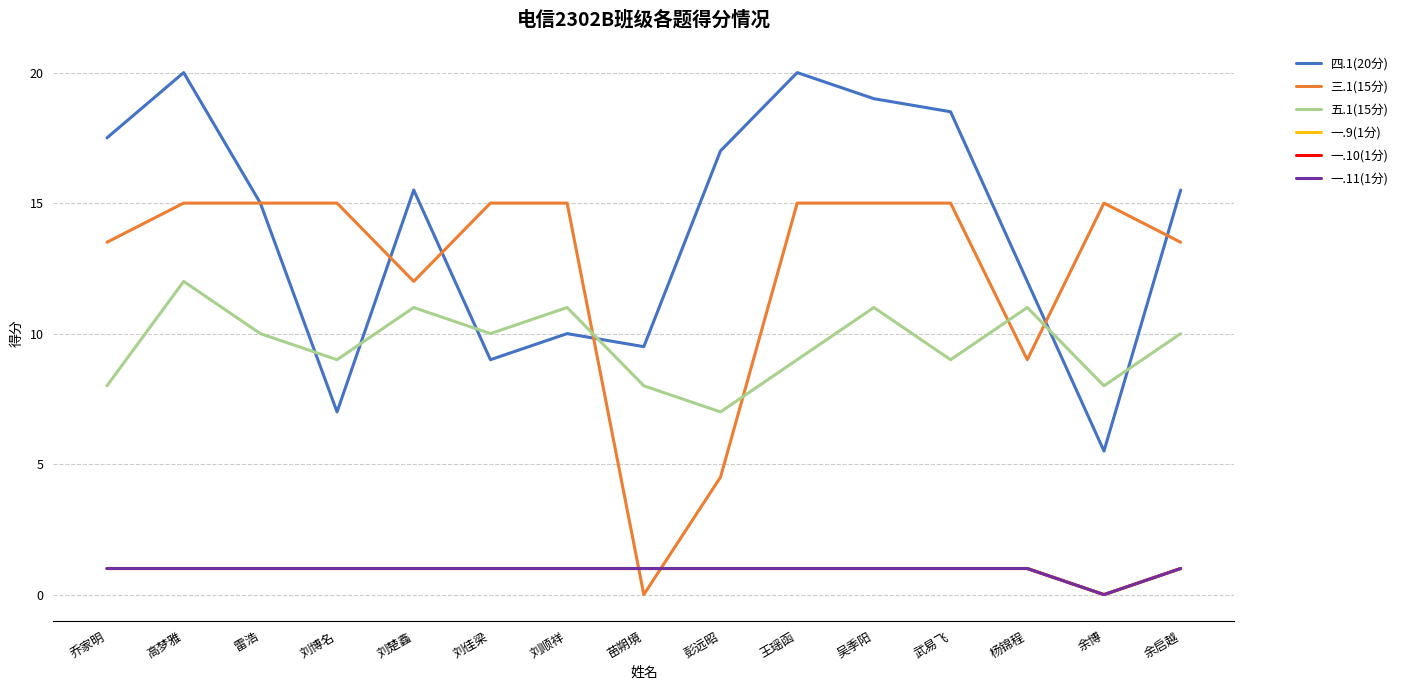

True or false: 五.1(15分) and 一.11(1分) intersect in this chart.

False